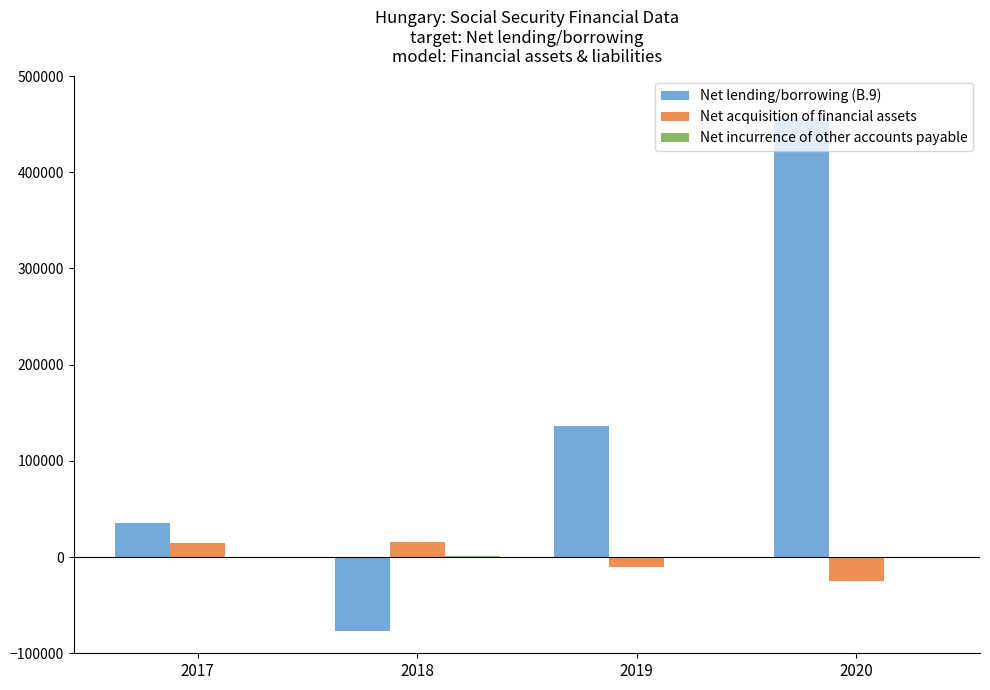

What is the maximum value shown in the chart?

456203.3